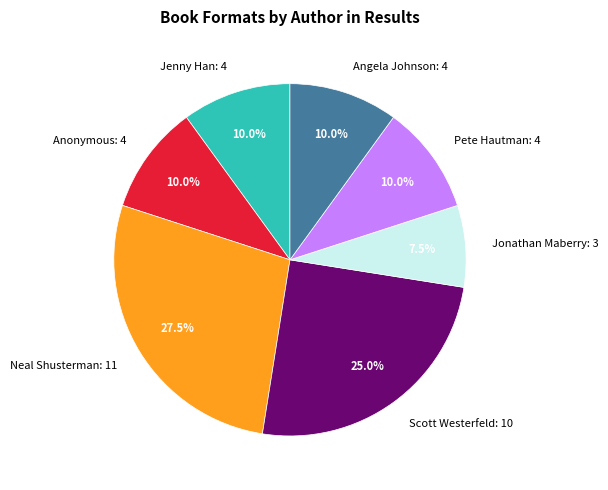

How many segments does this pie chart have?

7